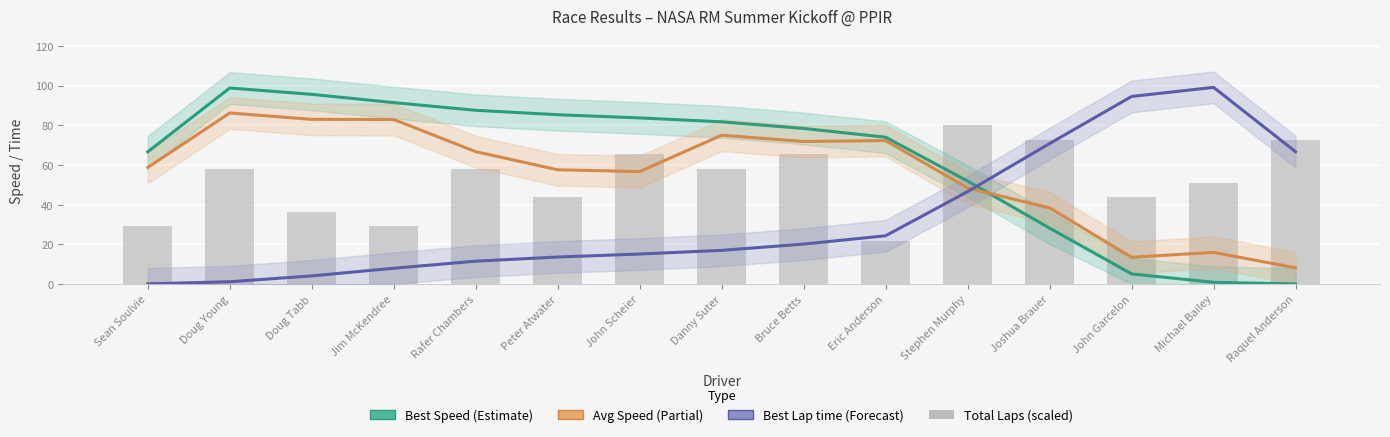

Which series has the largest range (max minus min)?

Best Lap time